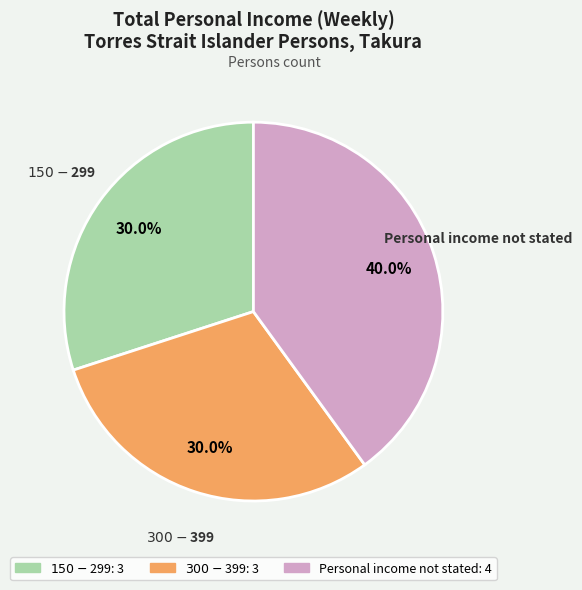

Which slice is the largest?

Personal income not stated